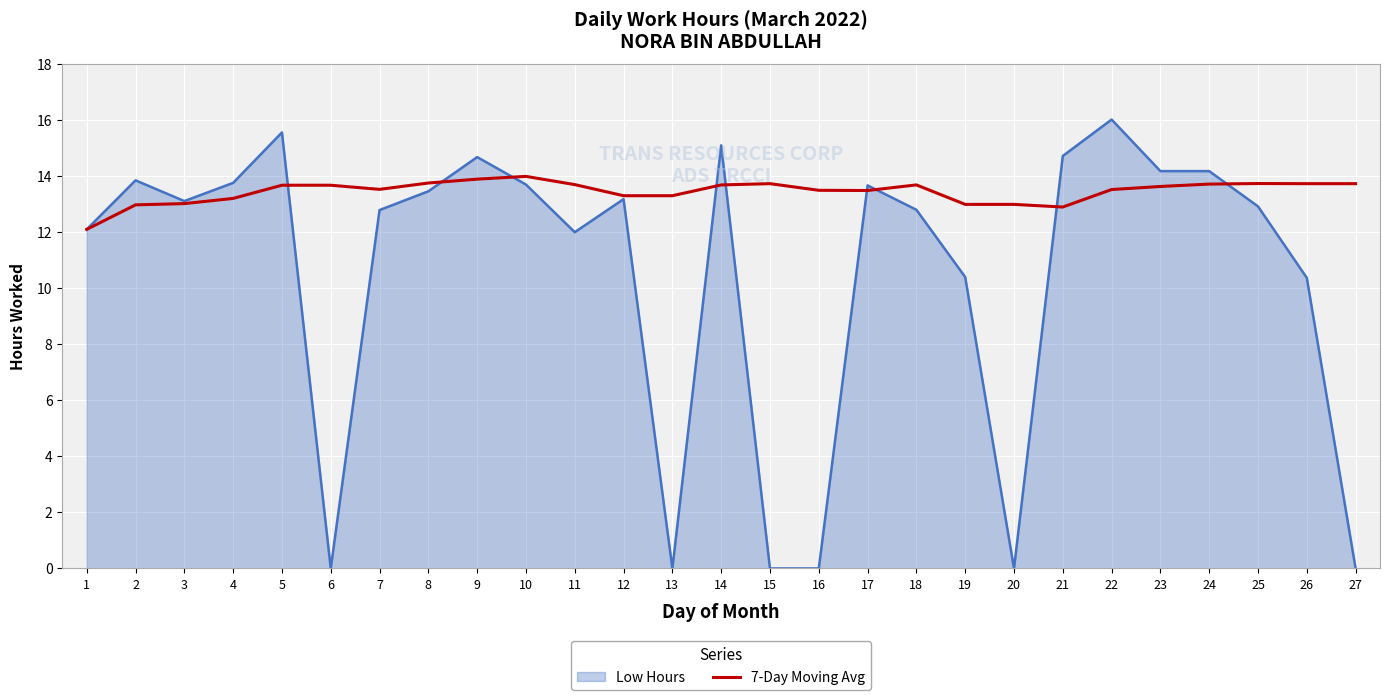

List the series in order of their peak value, lowest first.

7-Day Moving Avg, Low Hours